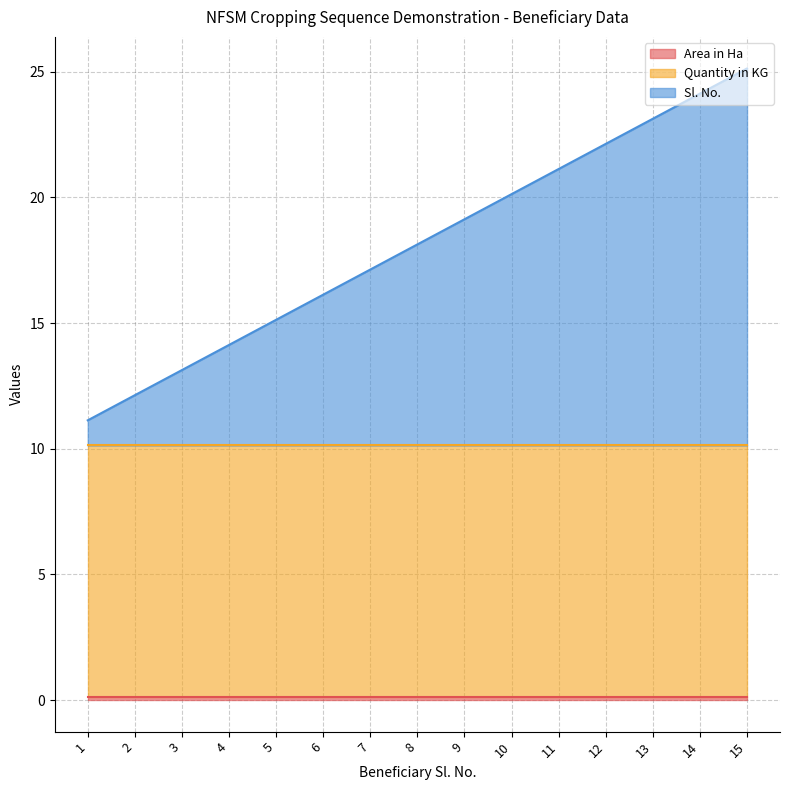

True or false: Area in Ha and Sl. No. intersect in this chart.

False